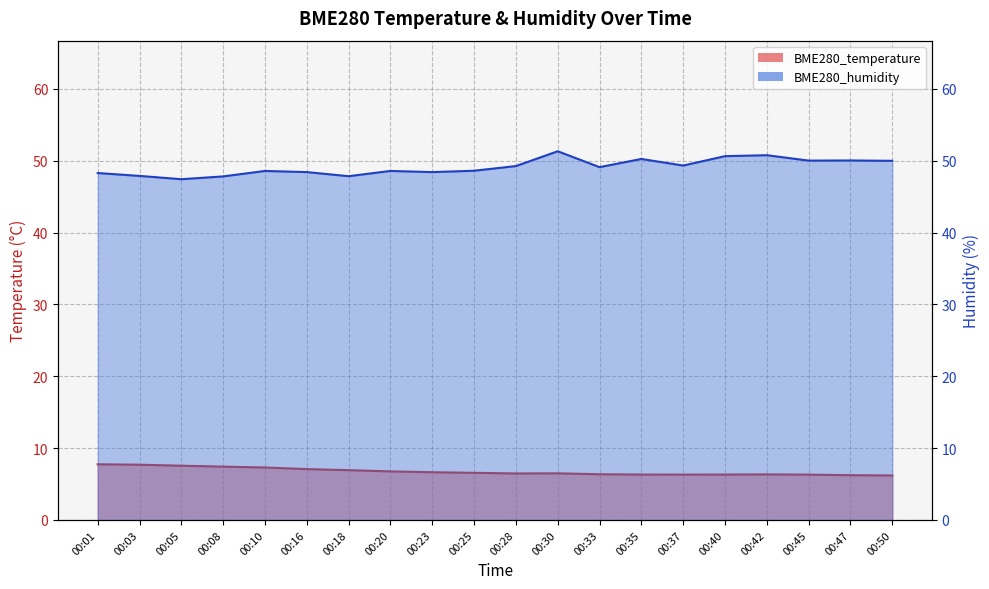

The BME280_temperature series shows 1.6 at 00:35. True or false?

False